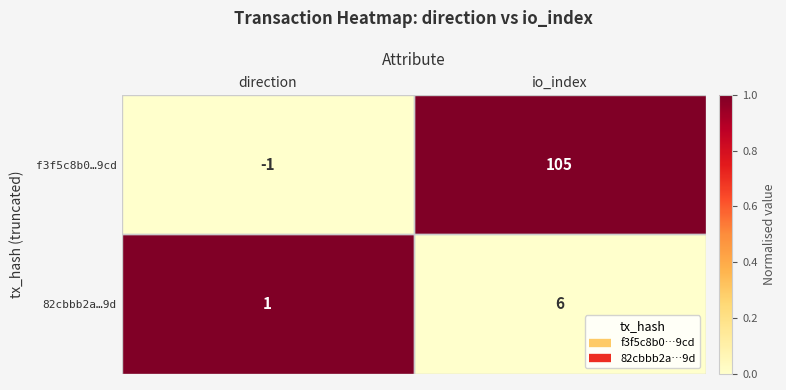

What is the sum of all f3f5c8b0…9cd values?

104